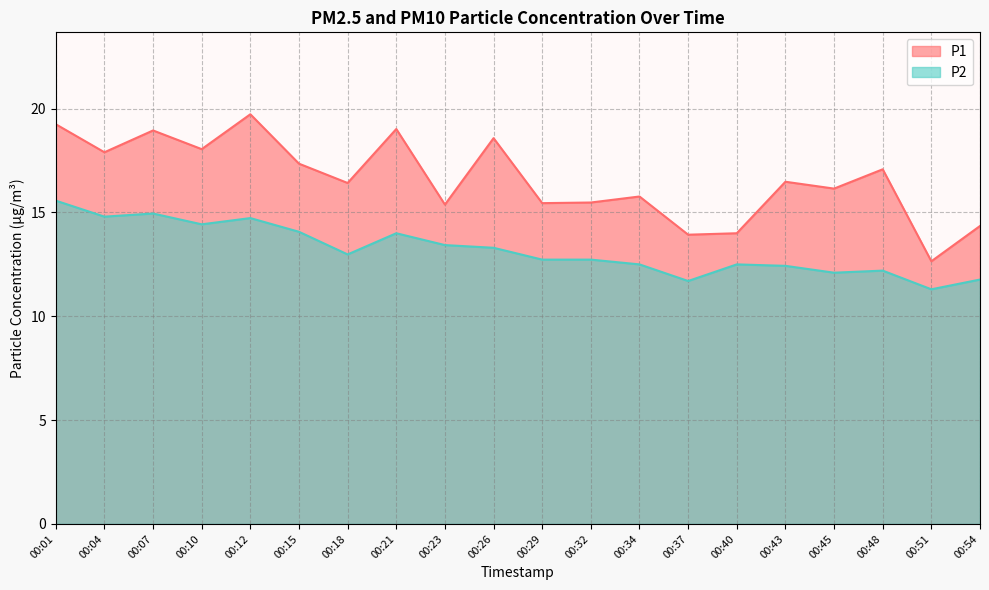

At 00:23, list the series in order from largest to smallest.

P1, P2